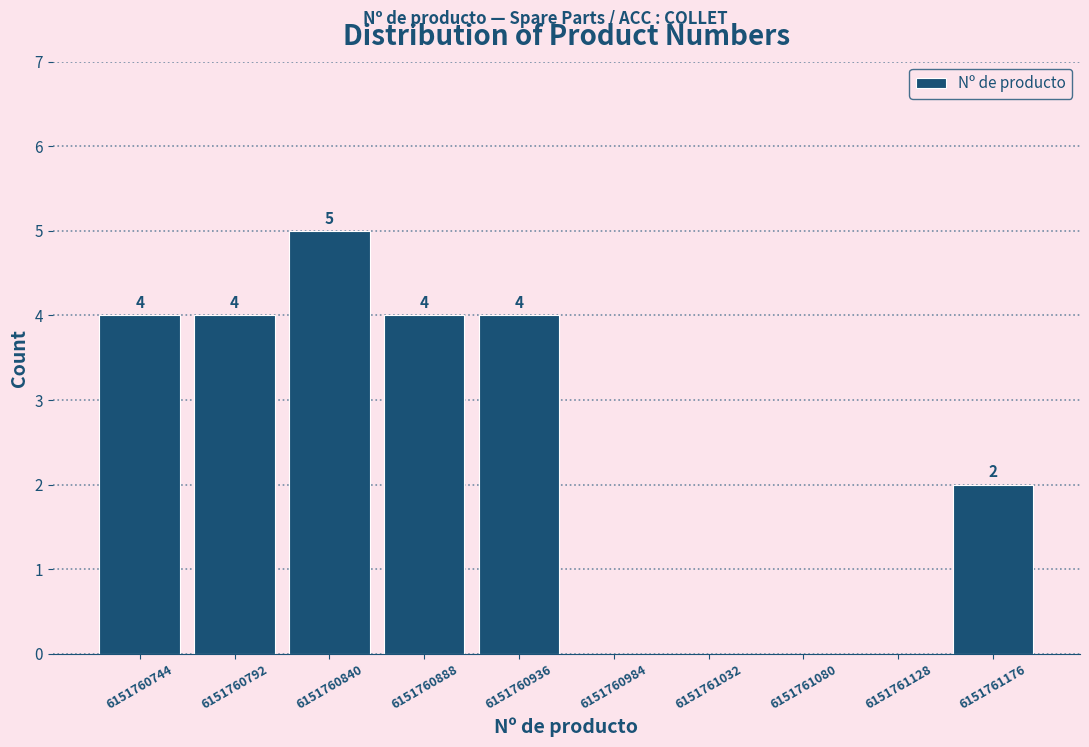

Over which range of the x-axis is the bar tallest?

6151760815 to 6151760865